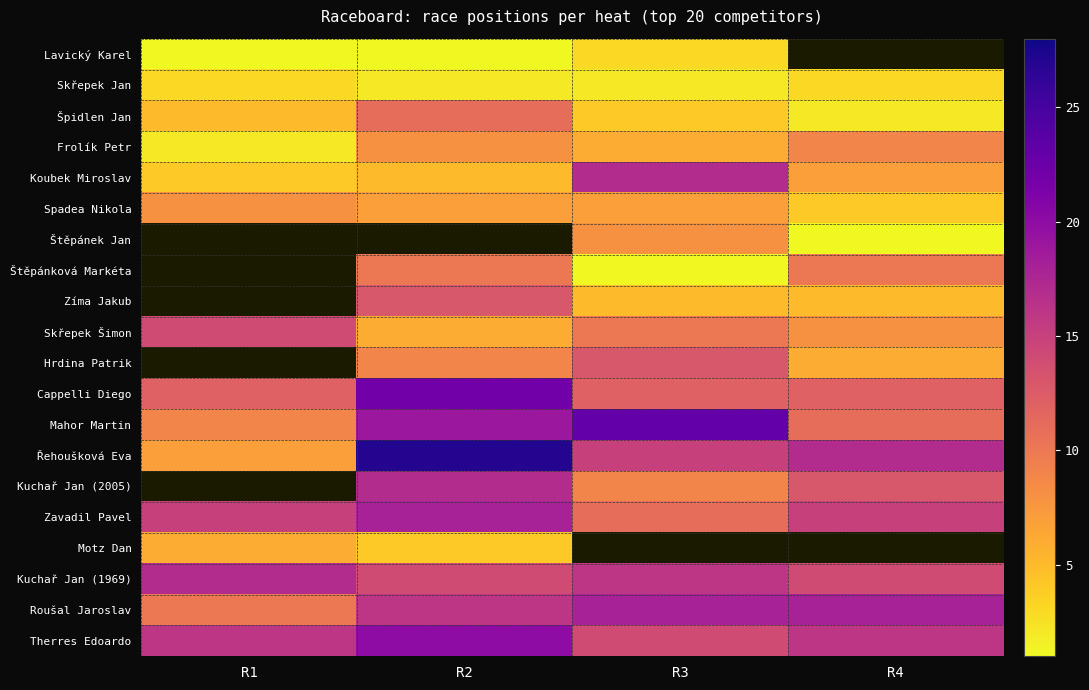

True or false: Řehoušková Eva has a value of 7.0 at R1.

True